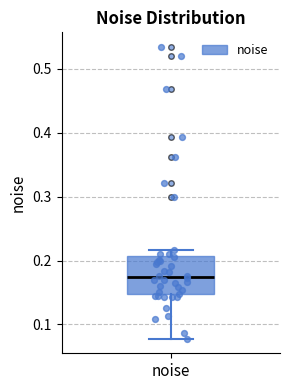

Read this box plot against the y-axis: the position of the median line, the range covered by the box, and the ends of both whiskers. The values are not printed on the chart, so give them approximately, as read against the axis.

median 0.17, box 0.15 to 0.21, whiskers 0.08 to 0.22